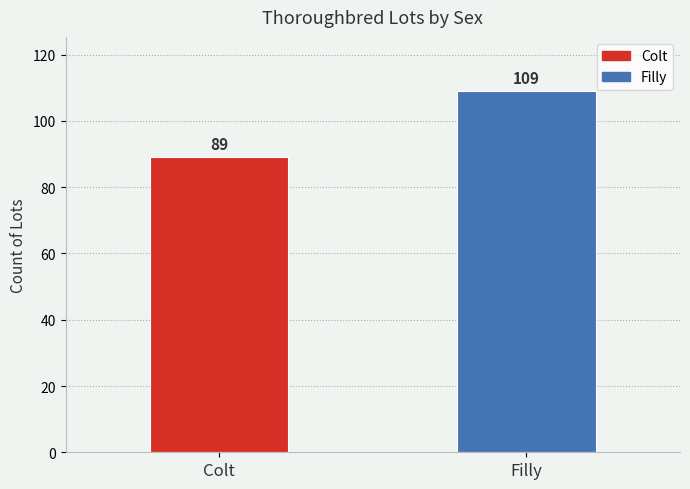

How many bars are there in total?

2